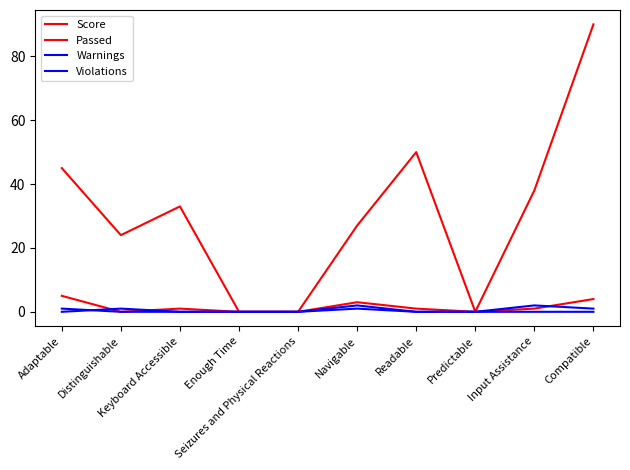

Is it true that Warnings equals 0 at Readable?

True